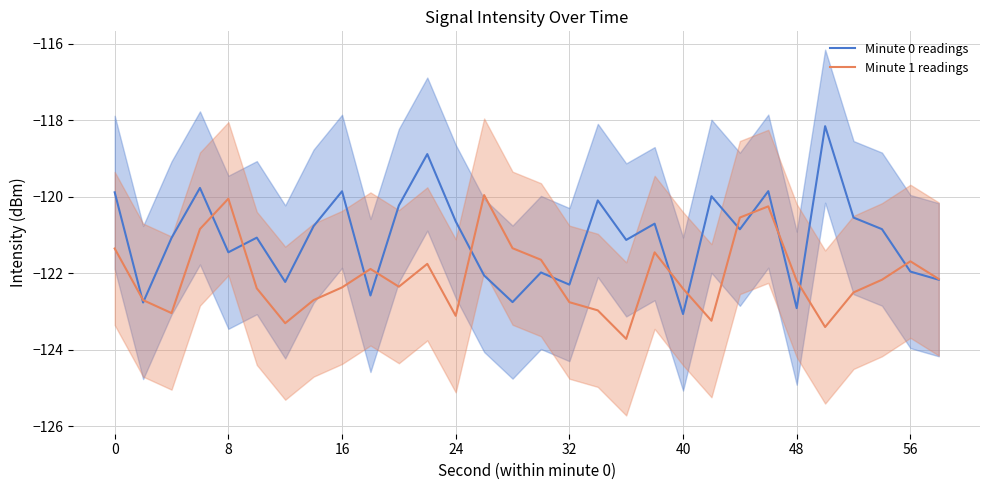

What is the minimum value for Minute 0 readings?

-123.1